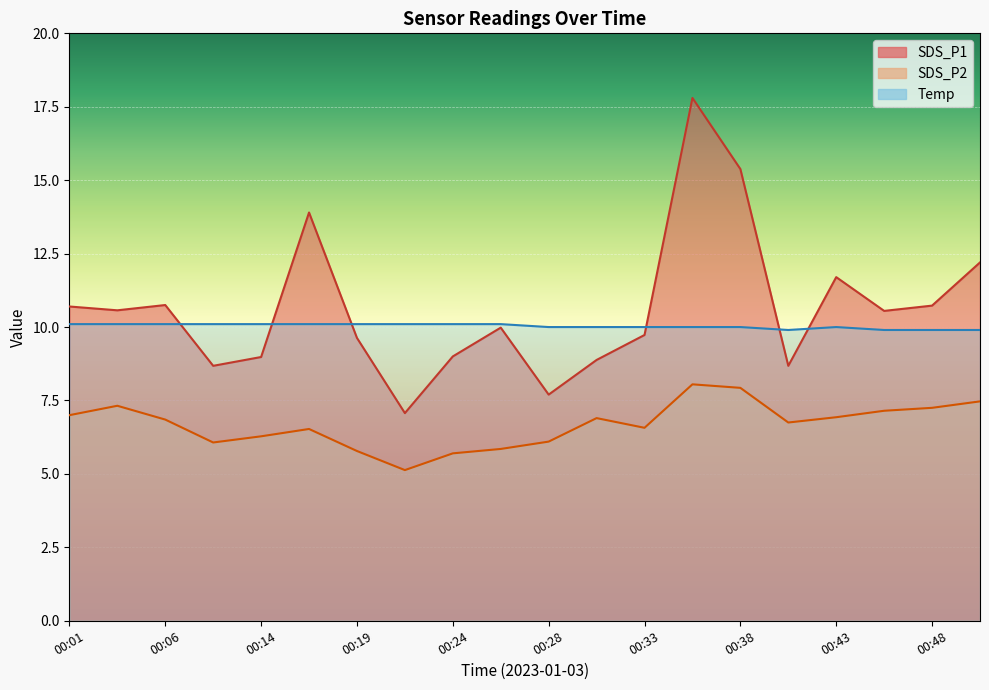

Between 00:16 and 00:38, which series saw the biggest shift?

SDS_P1